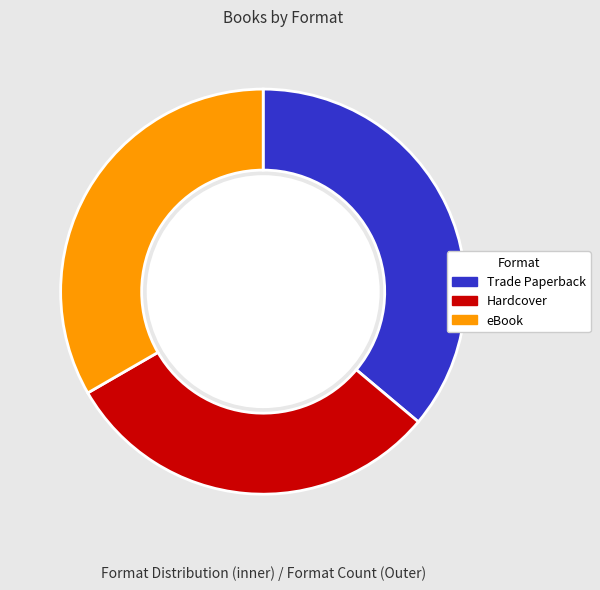

Does Hardcover account for over 50% of the chart?

No